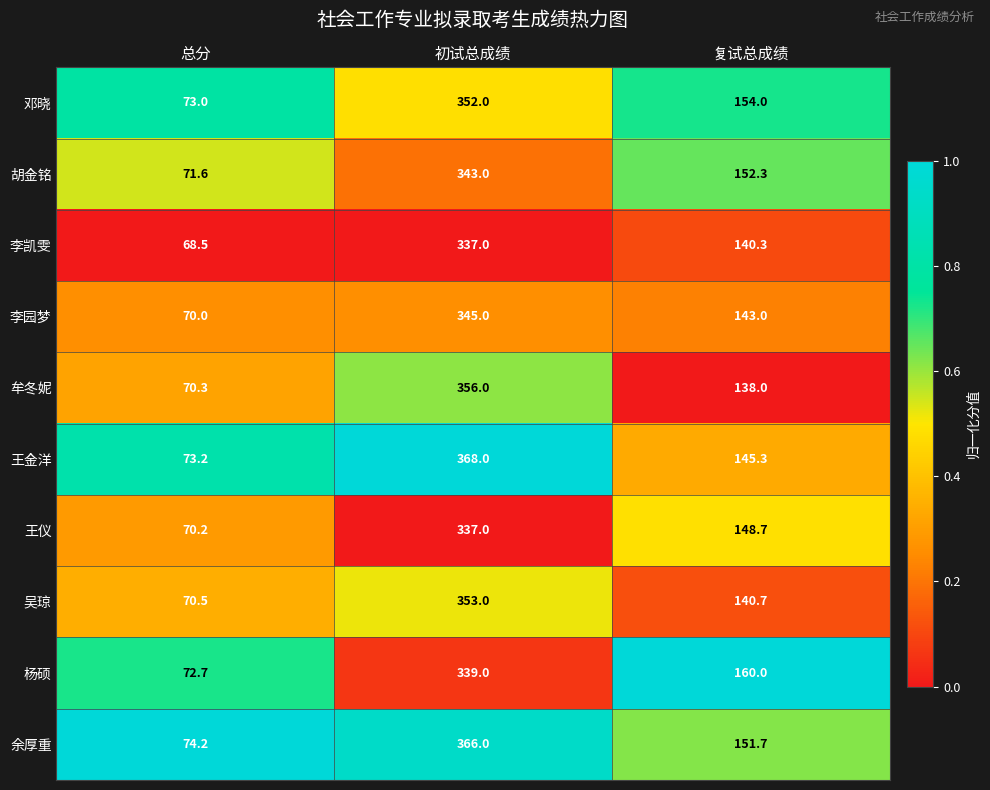

Count the number of categories in the chart.

3